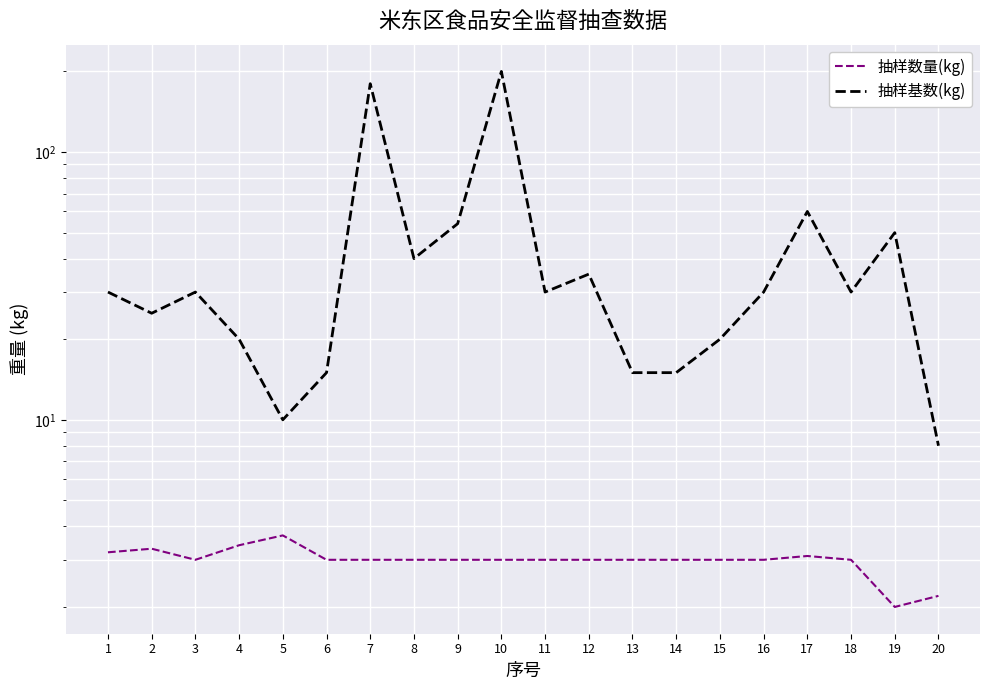

True or false: 抽样基数(kg) has more than 2 interior local peaks.

True